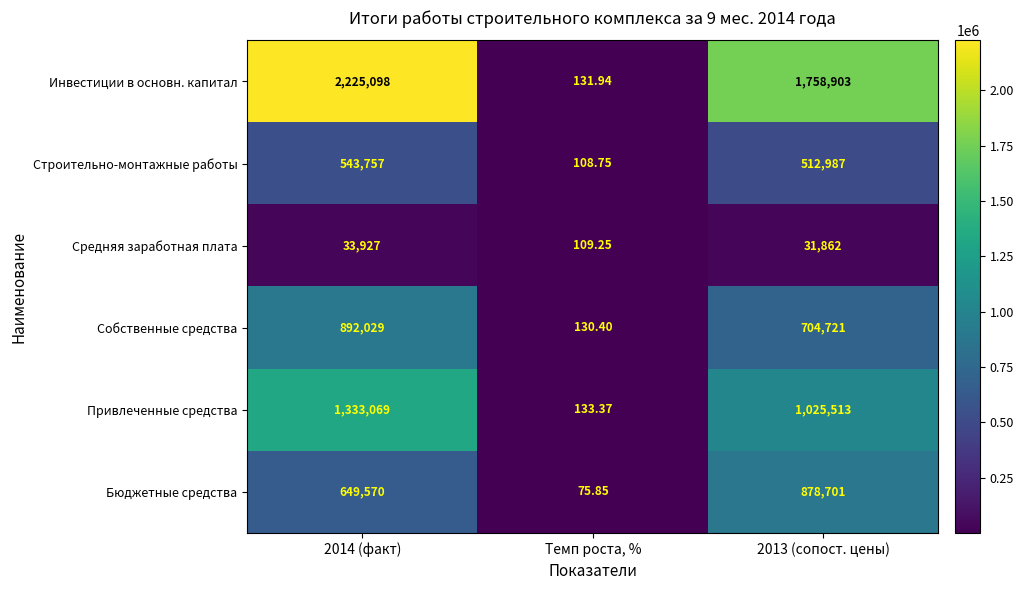

How many data points does each series have?

3